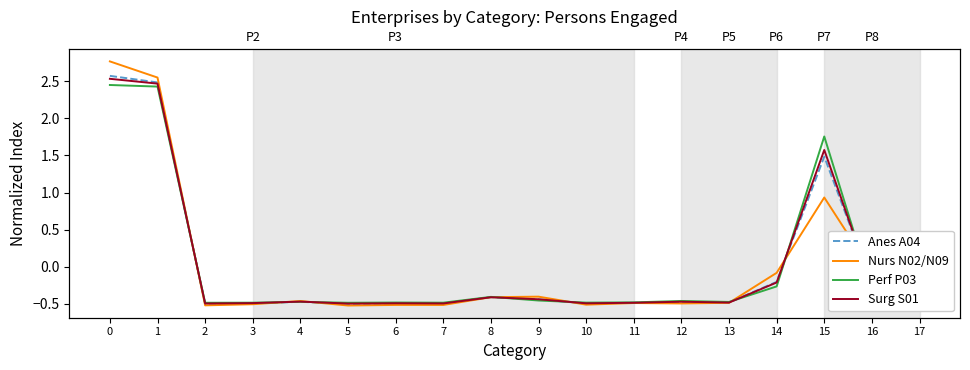

Reading left to right, what are all the values shown in this chart?

Anes A04: 2.6	2.5	-0.5	-0.5	-0.5	-0.5	-0.5	-0.5	-0.4	-0.4	-0.5	-0.5	-0.5	-0.5	-0.2	1.5	-0.2	-0.3
Nurs N02/N09: 2.8	2.6	-0.5	-0.5	-0.5	-0.5	-0.5	-0.5	-0.4	-0.4	-0.5	-0.5	-0.5	-0.5	-0.1	0.9	-0.1	-0.3
Perf P03: 2.5	2.4	-0.5	-0.5	-0.5	-0.5	-0.5	-0.5	-0.4	-0.5	-0.5	-0.5	-0.5	-0.5	-0.3	1.8	-0.3	-0.4
Surg S01: 2.5	2.5	-0.5	-0.5	-0.5	-0.5	-0.5	-0.5	-0.4	-0.4	-0.5	-0.5	-0.5	-0.5	-0.2	1.6	-0.3	-0.4